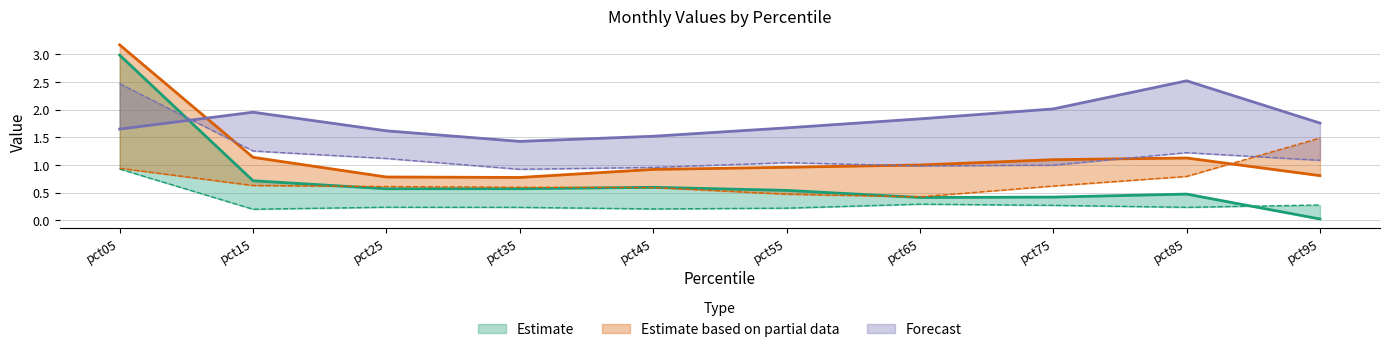

At how many categories does at least one series exceed 0?

10